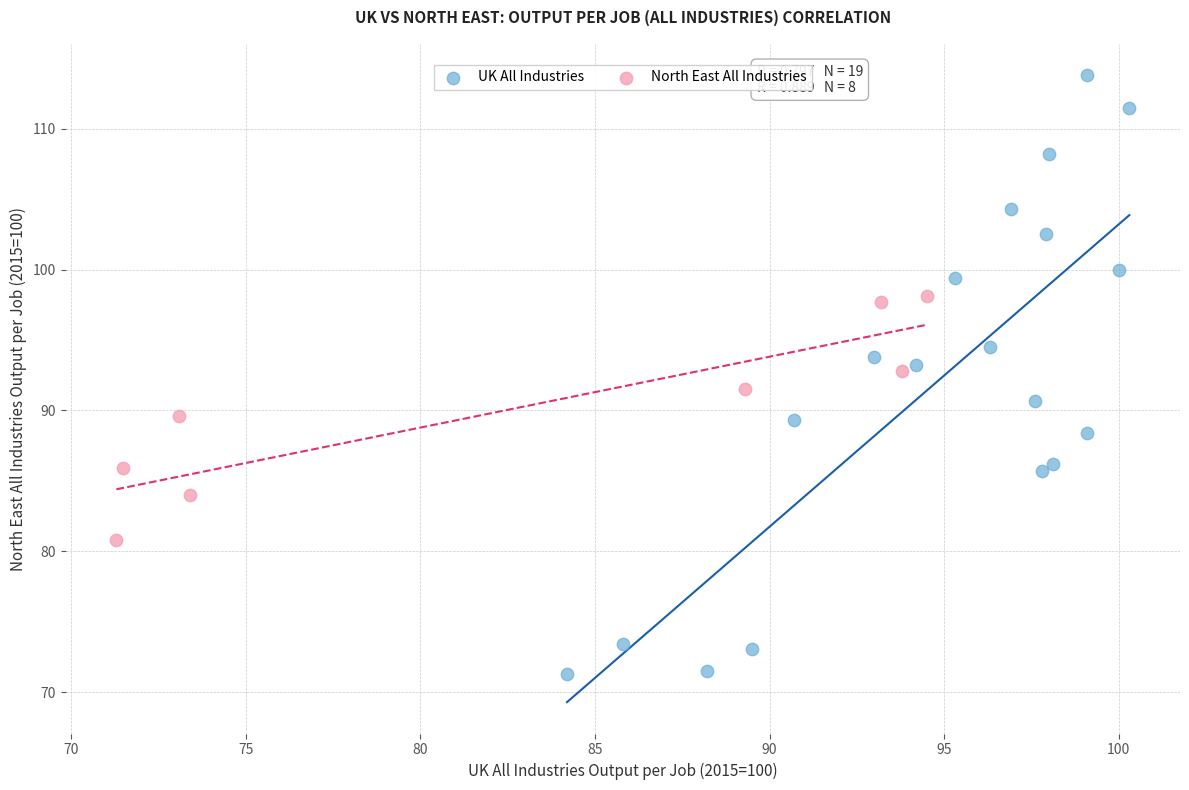

Which series reaches the minimum Y coordinate?

UK All Industries